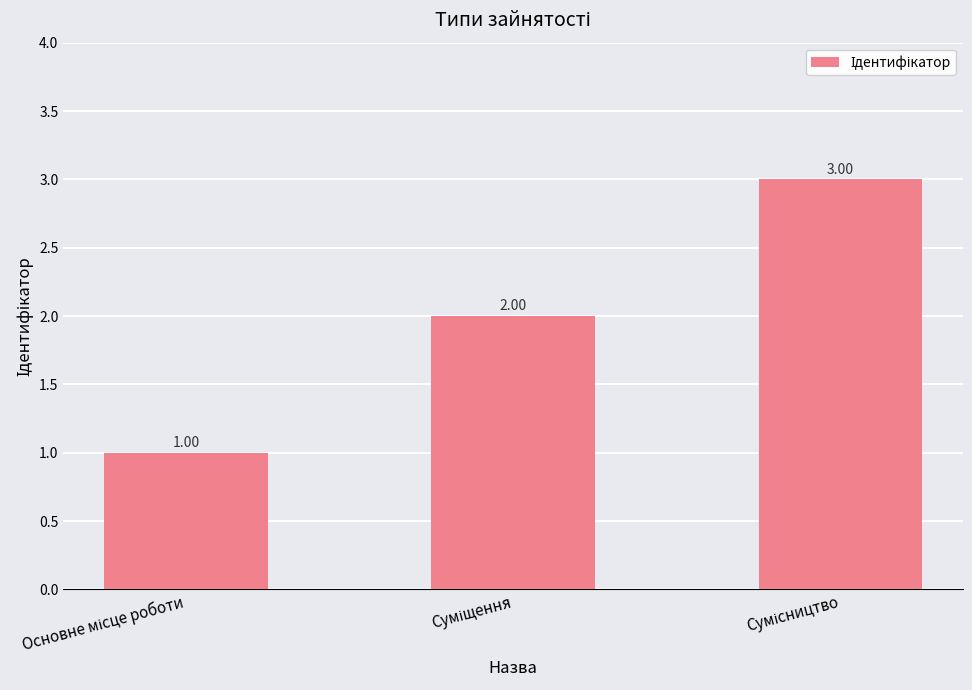

Does the chart contain any negative values?

No